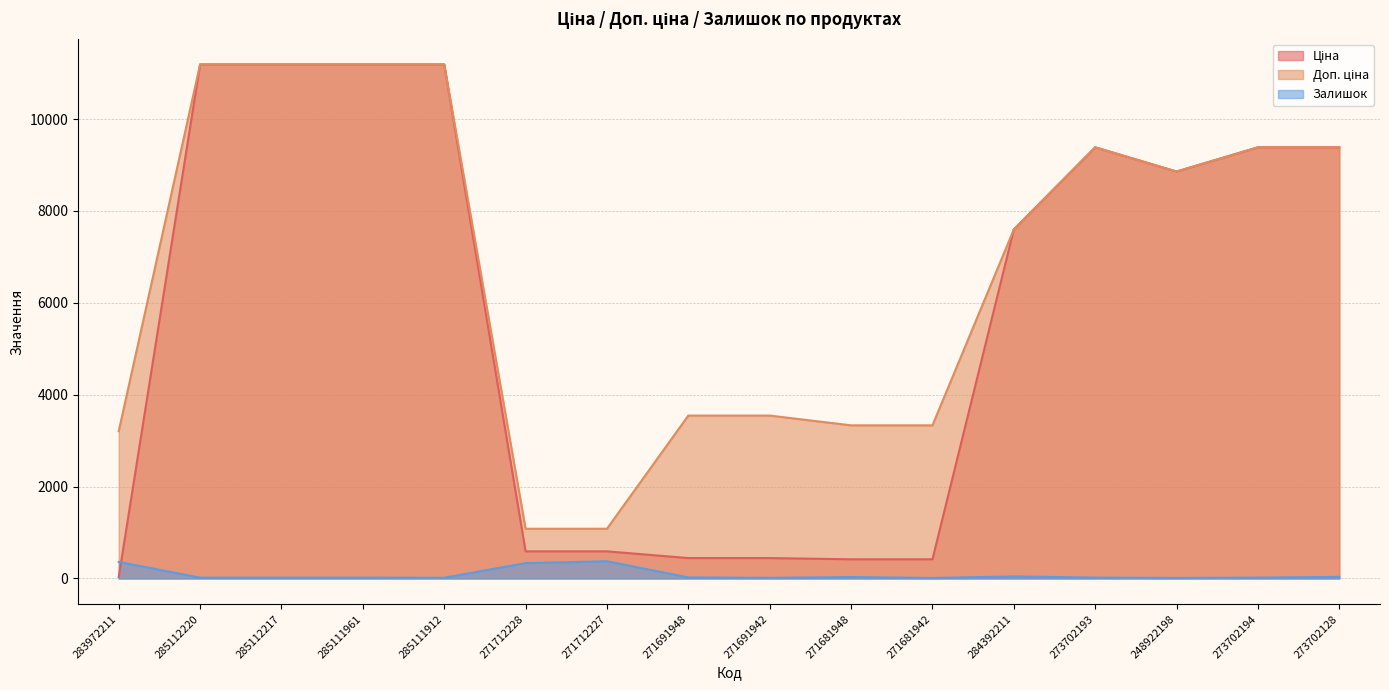

Where does the Ціна series first go above 8856?

285112220